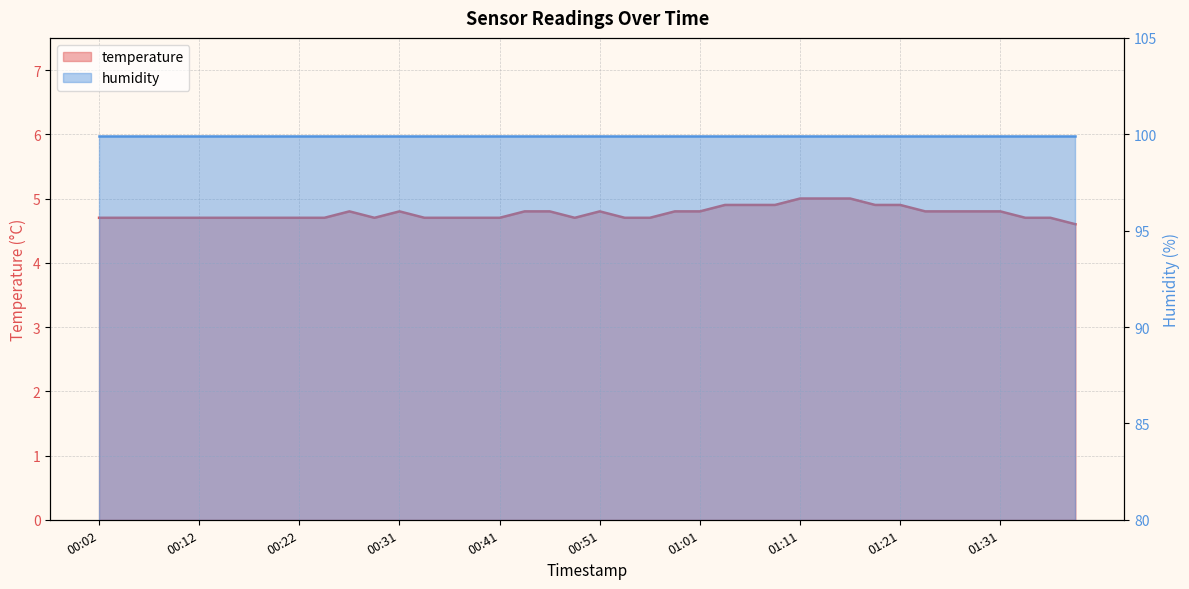

Is it true that humidity (line) equals 39.4 at 01:11?

False